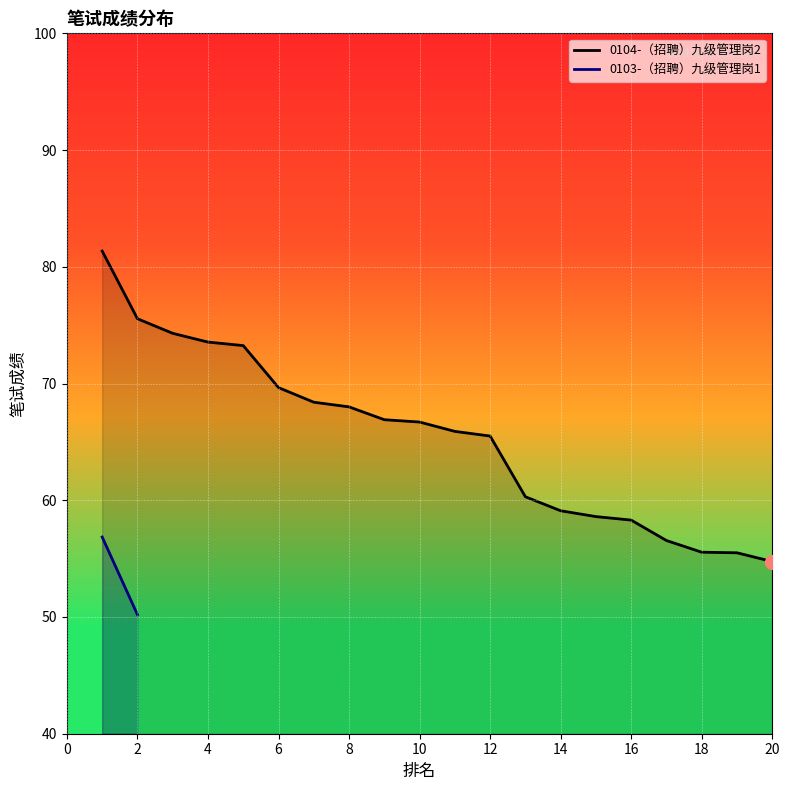

Rank the categories by value from lowest to highest.

20, 19, 18, 17, 16, 15, 14, 13, 12, 11, 10, 9, 8, 7, 6, 5, 4, 3, 2, 1